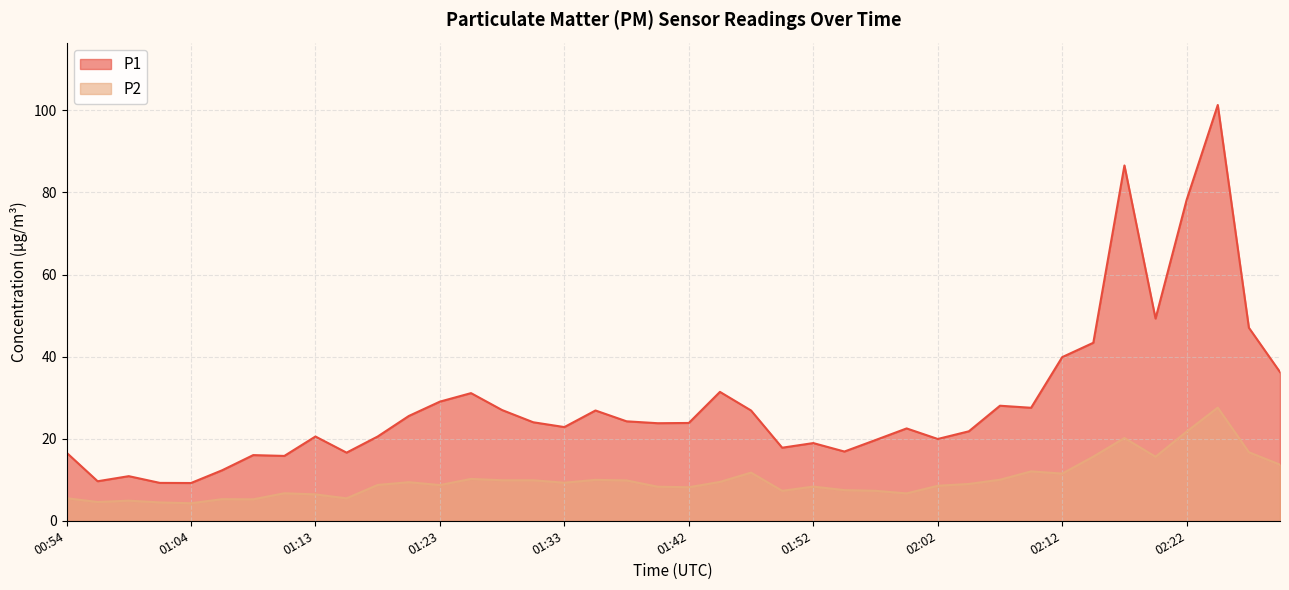

How many lines are shown in the chart?

2